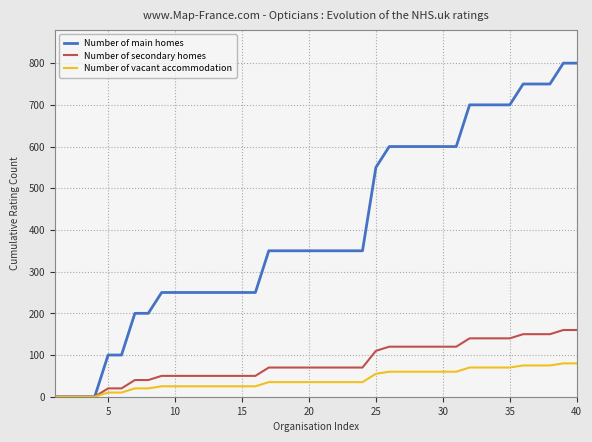

What is the average value of the Number of main homes series?

405